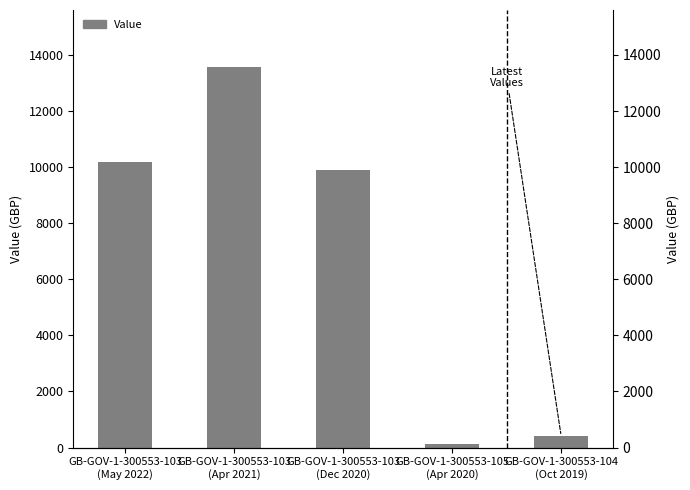

What is the average value?

6835